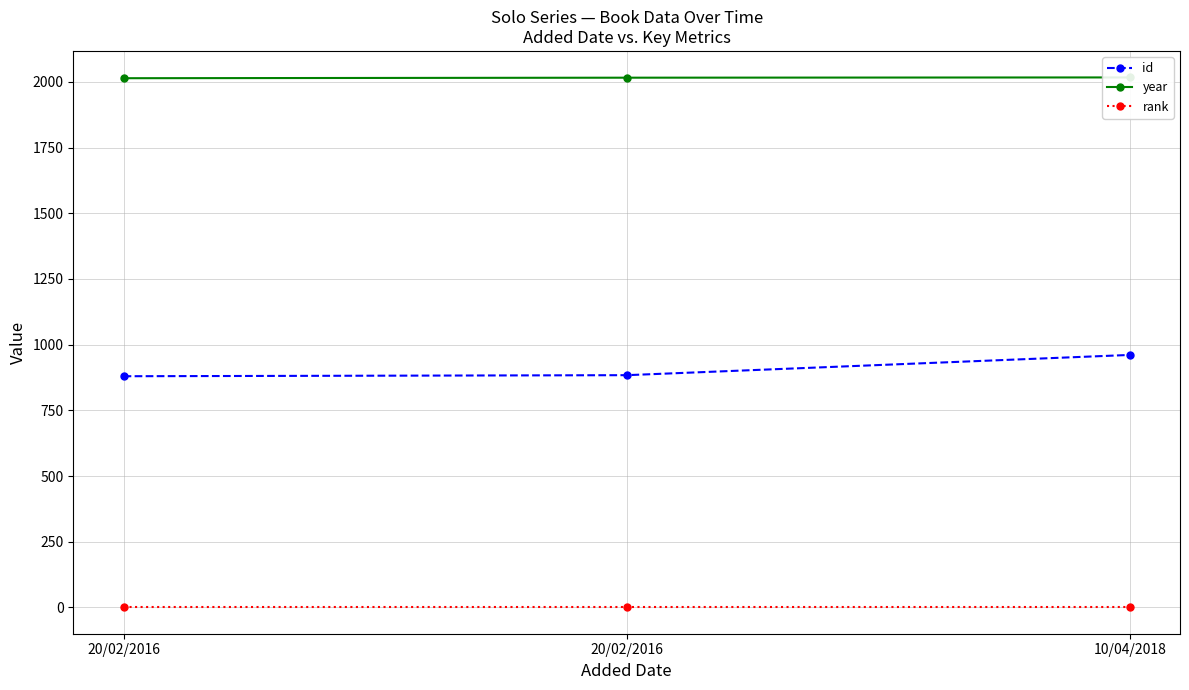

At which label is year closest to 2015?

20/02/2016